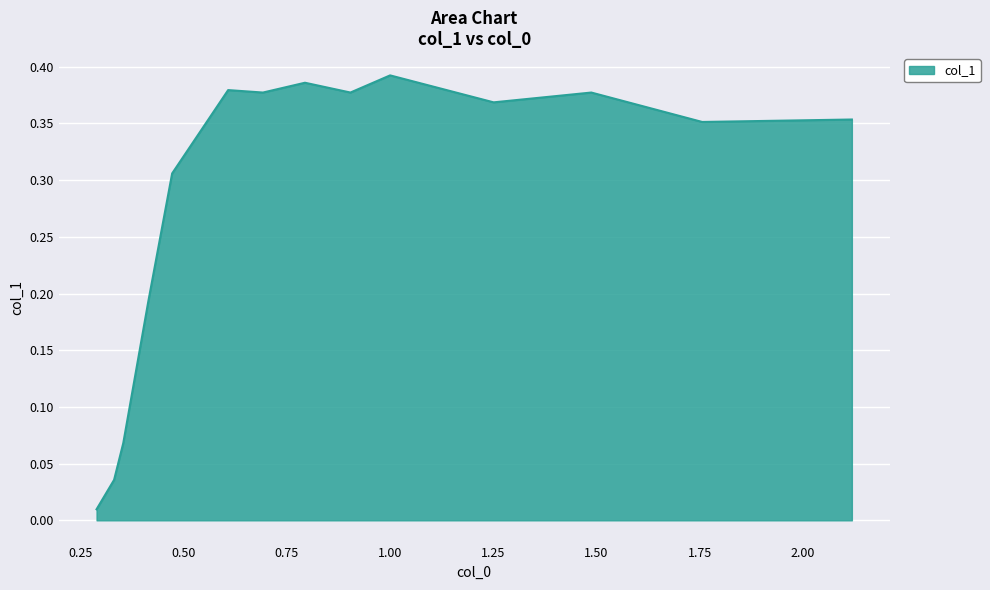

What is the label of the 7th point from the left?

0.6919035295420561